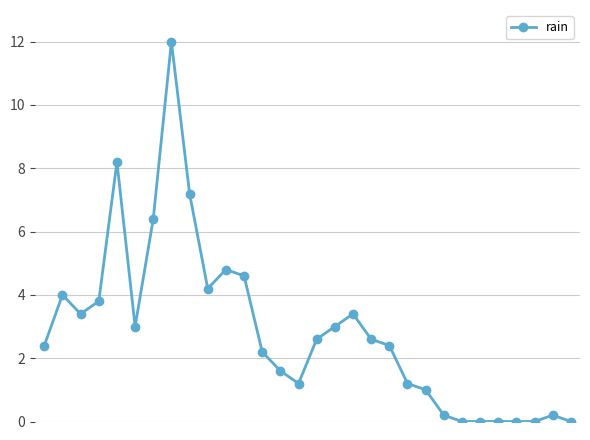

How many data points does each series have?

30